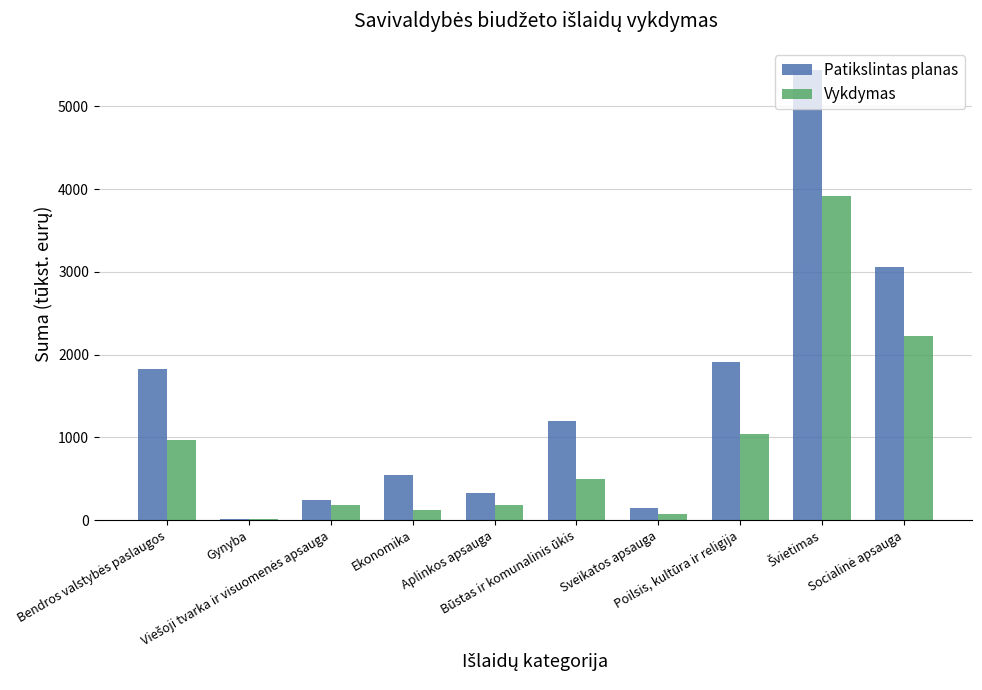

What is the sum of all Vykdymas values?

9209.4